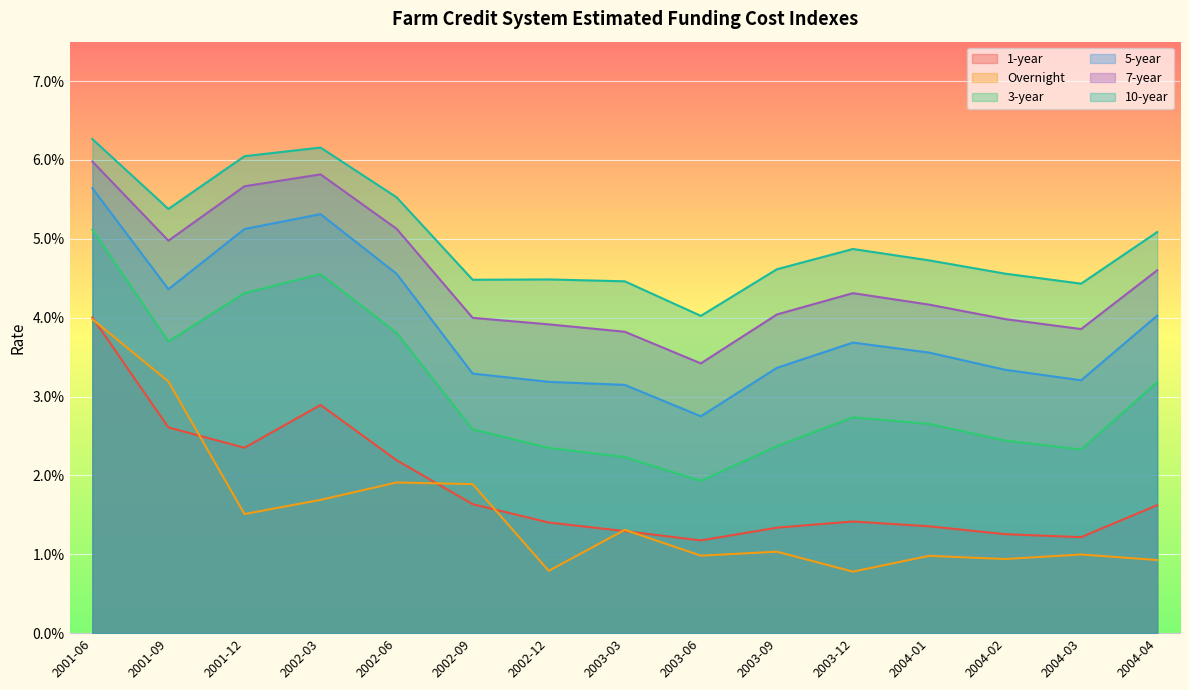

Does the chart display data point markers on the line(s)?

No